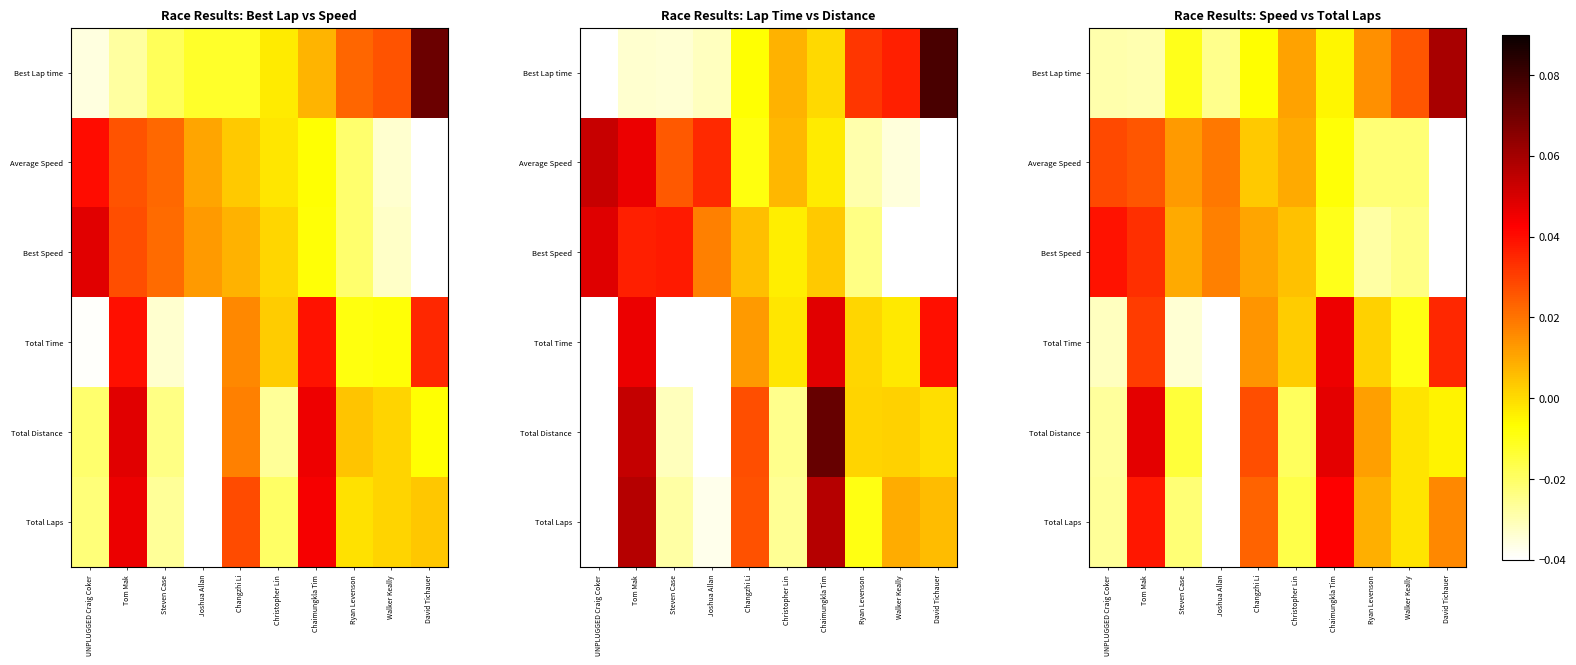

How many categories are shown in the chart?

10